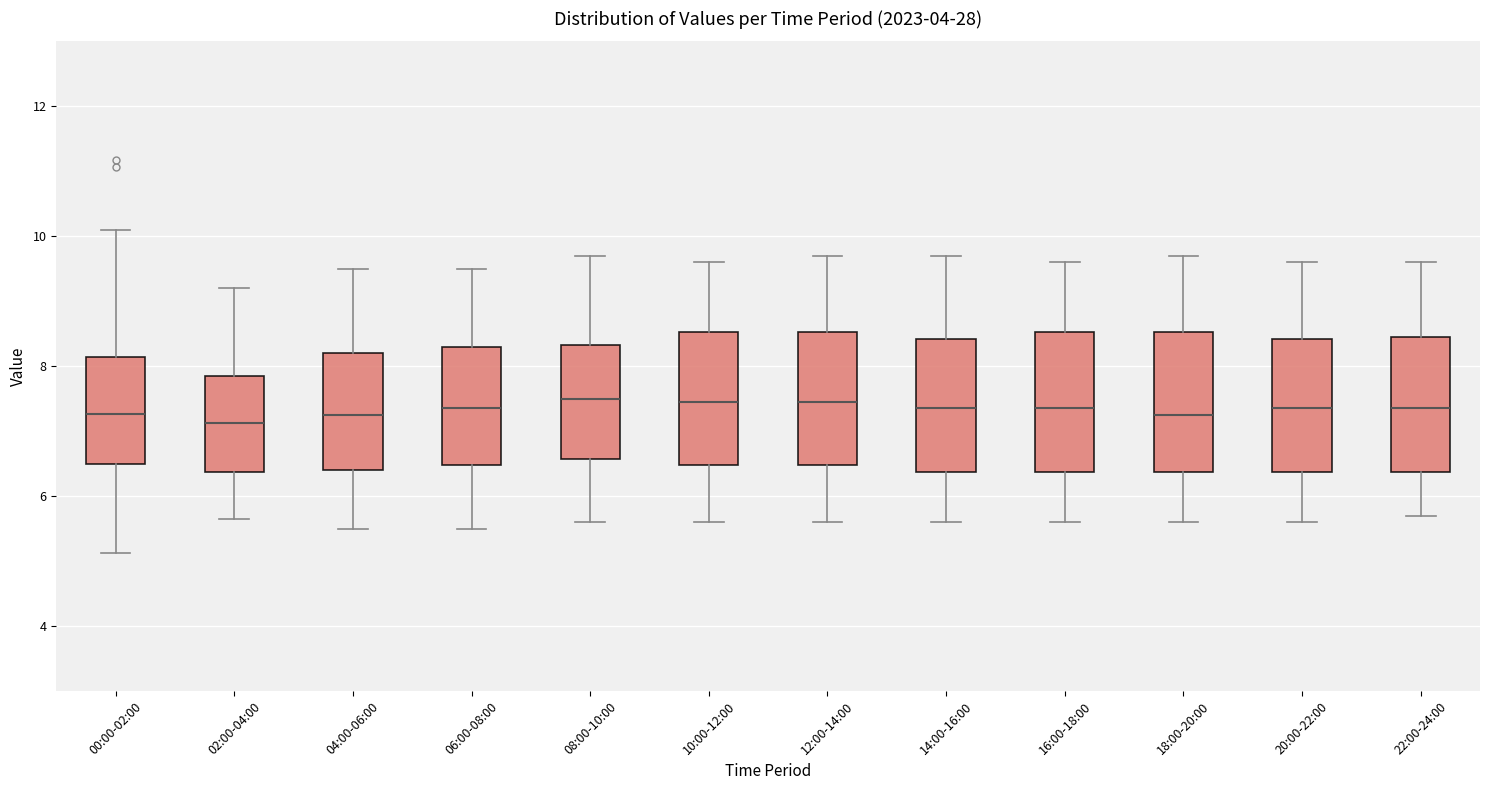

Where is the lower edge of the box for 08:00-10:00 on the y-axis? The values are not printed on the chart, so give them approximately, as read against the axis.

6.6